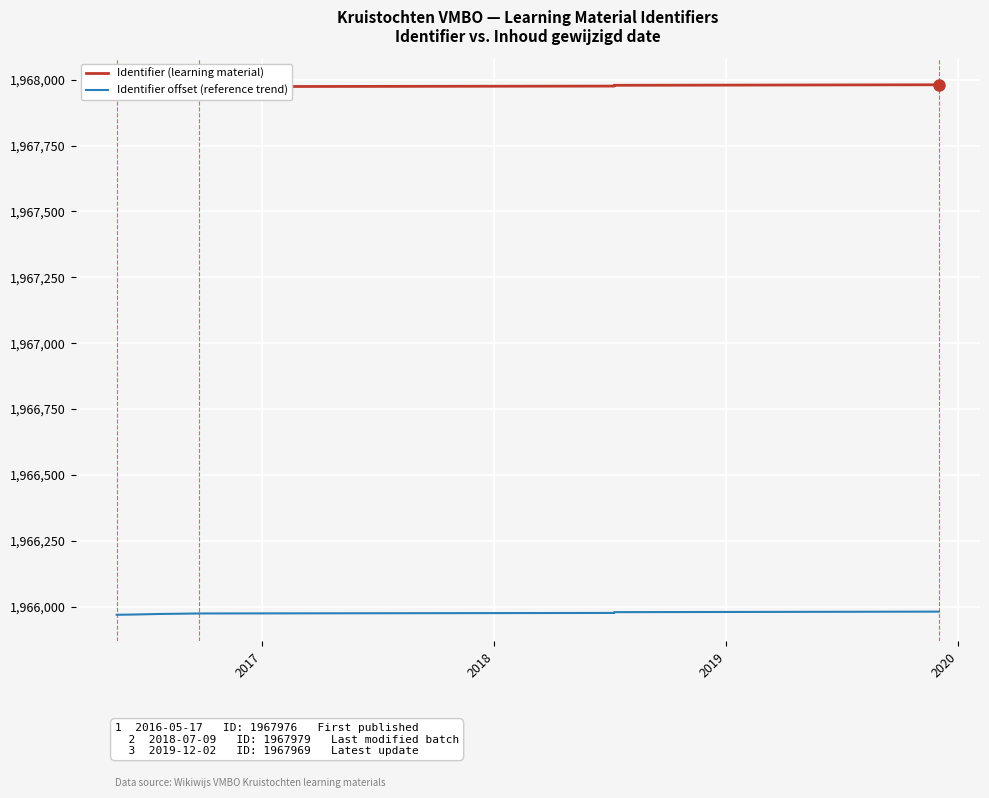

How many lines are shown in the chart?

2